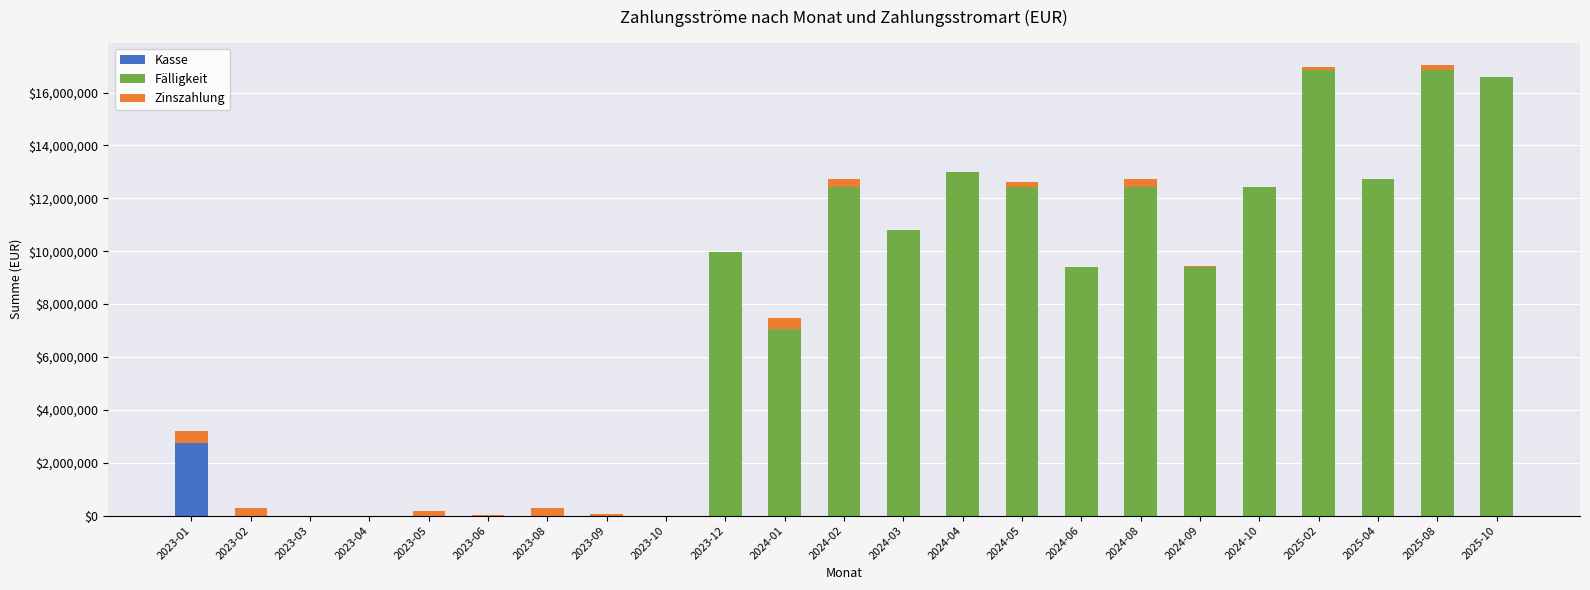

Are the bars horizontal?

No